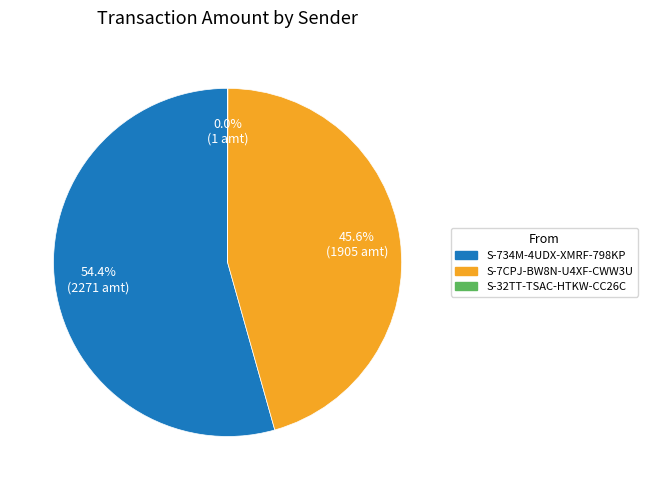

Which slice is the largest?

S-734M-4UDX-XMRF-798KP